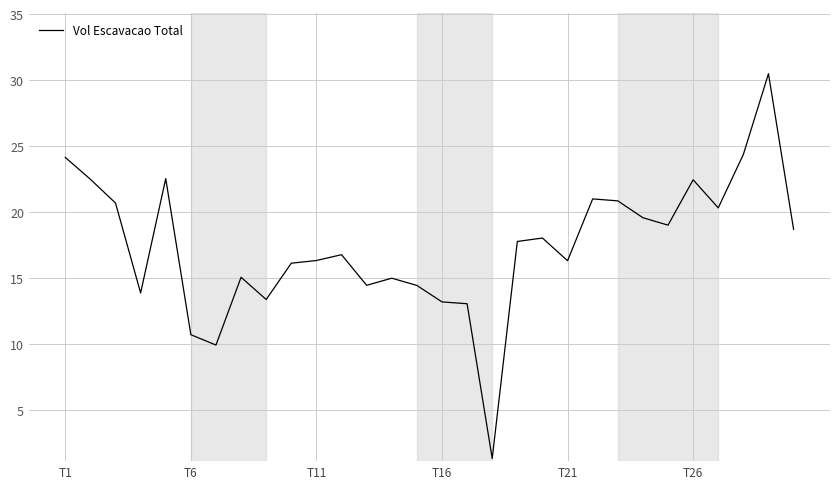

What is the maximum value shown in the chart?

30.5